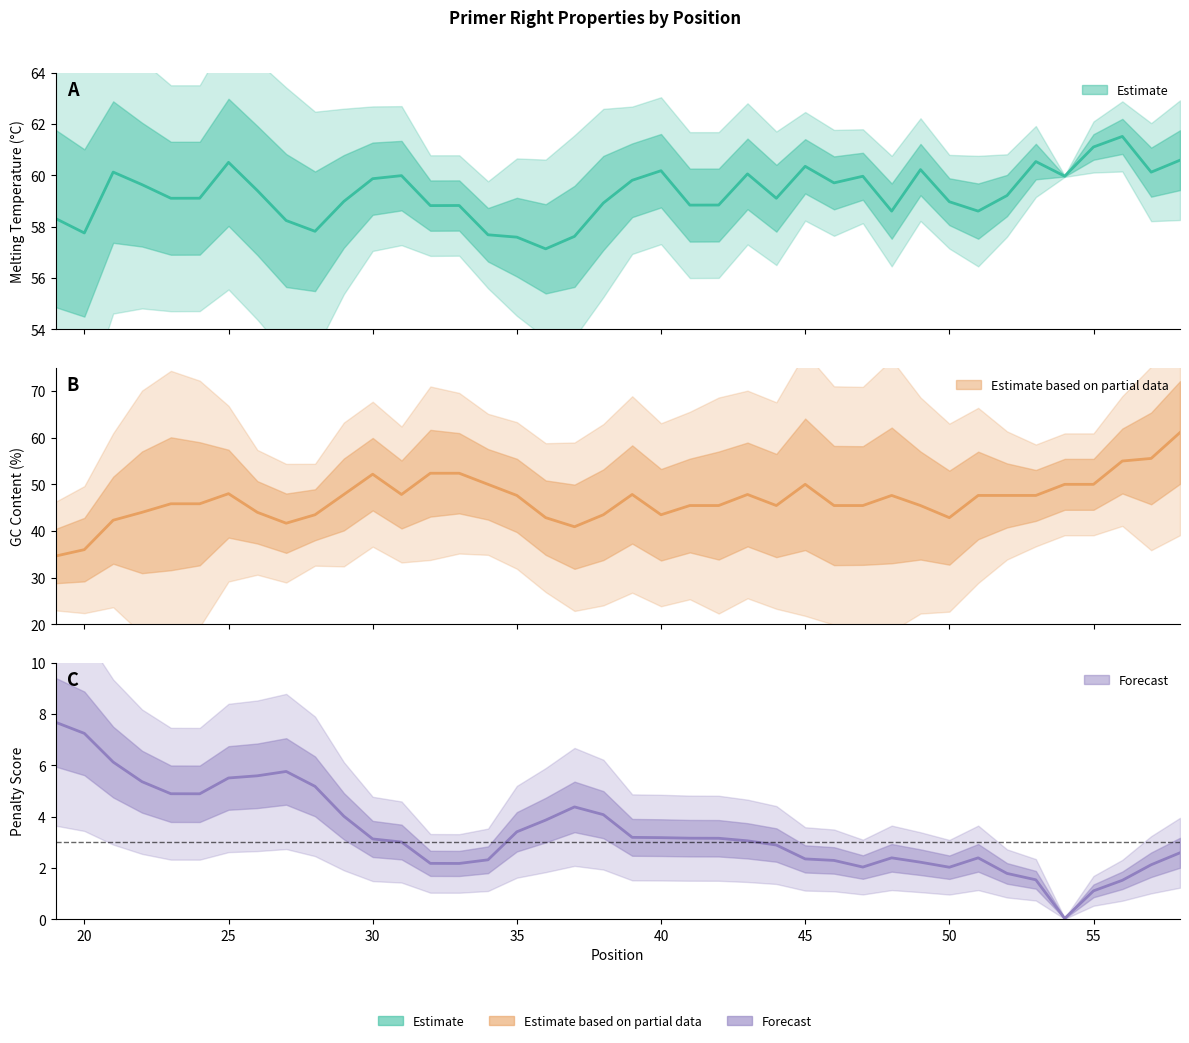

Count the number of data series in this chart.

3